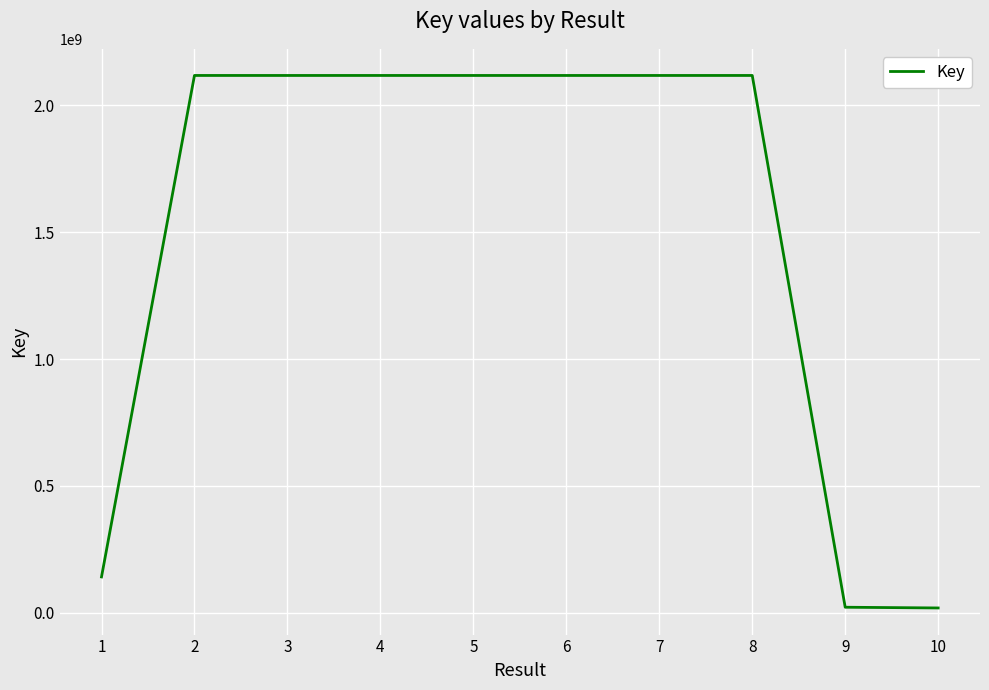

What is the change in value from 2 to 7?

-23668